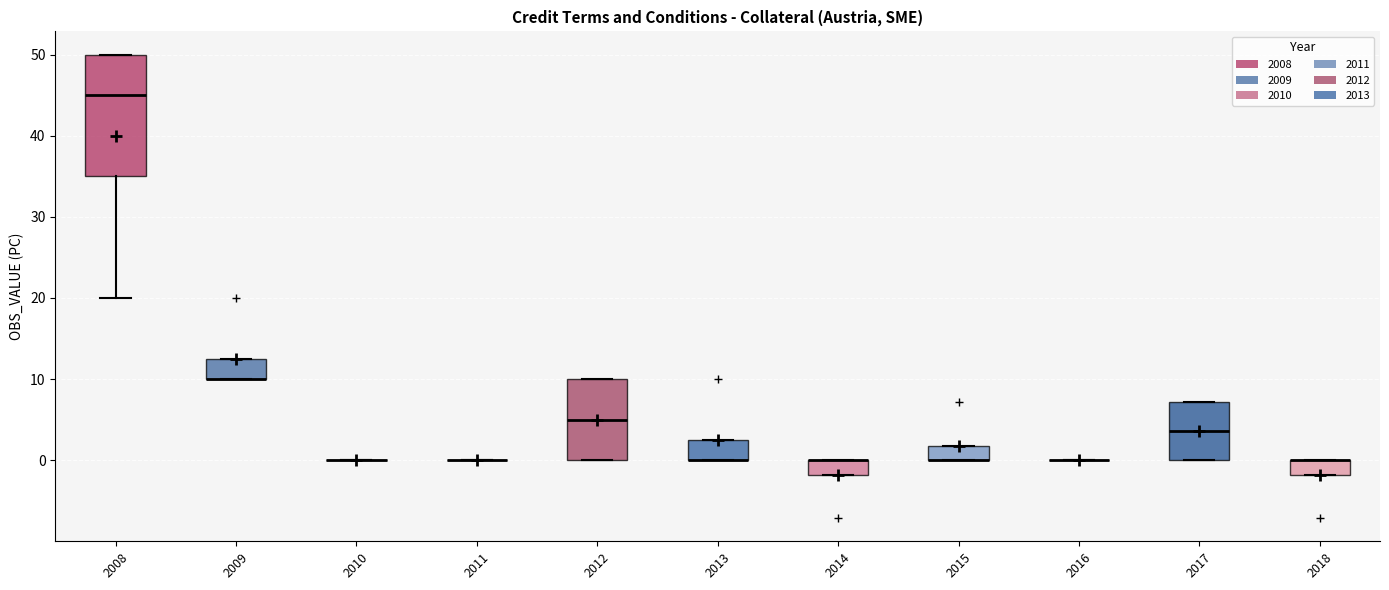

Reading left to right, transcribe this box plot: for each box, give where its median line is, the range the box spans, and where its two whiskers end, as read against the y-axis. The values are not printed on the chart, so give them approximately, as read against the axis.

2008: median 45, box 35 to 50, whiskers 20 to 50
2009: median 10 (drawn on the box's lower edge), box 10 to 13, whiskers 10 to 13
2010: box collapsed to a line at 0, whiskers 0 to 0
2011: box collapsed to a line at 0, whiskers 0 to 0
2012: median 5, box 0 to 10, whiskers 0 to 10
2013: median 0 (drawn on the box's lower edge), box 0 to 3, whiskers 0 to 3
2014: median 0 (drawn on the box's upper edge), box -2 to 0, whiskers -2 to 0
2015: median 0 (drawn on the box's lower edge), box 0 to 2, whiskers 0 to 2
2016: box collapsed to a line at 0, whiskers 0 to 0
2017: median 4, box 0 to 7, whiskers 0 to 7
2018: median 0 (drawn on the box's upper edge), box -2 to 0, whiskers -2 to 0